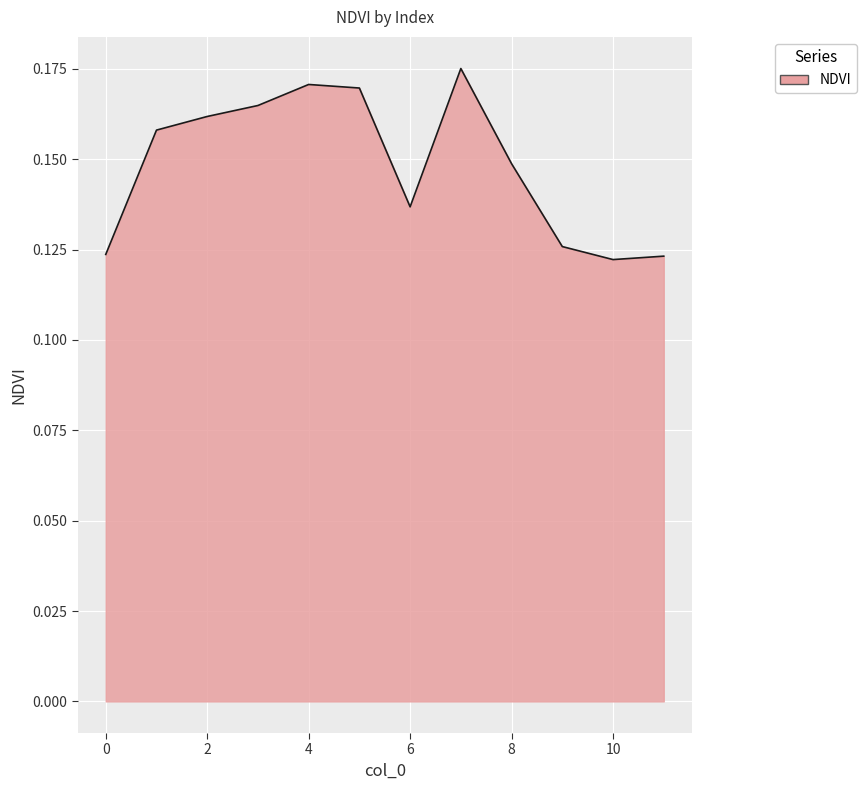

List the labels in order of value, smallest first.

10, 11, 0, 9, 6, 8, 1, 2, 3, 5, 4, 7